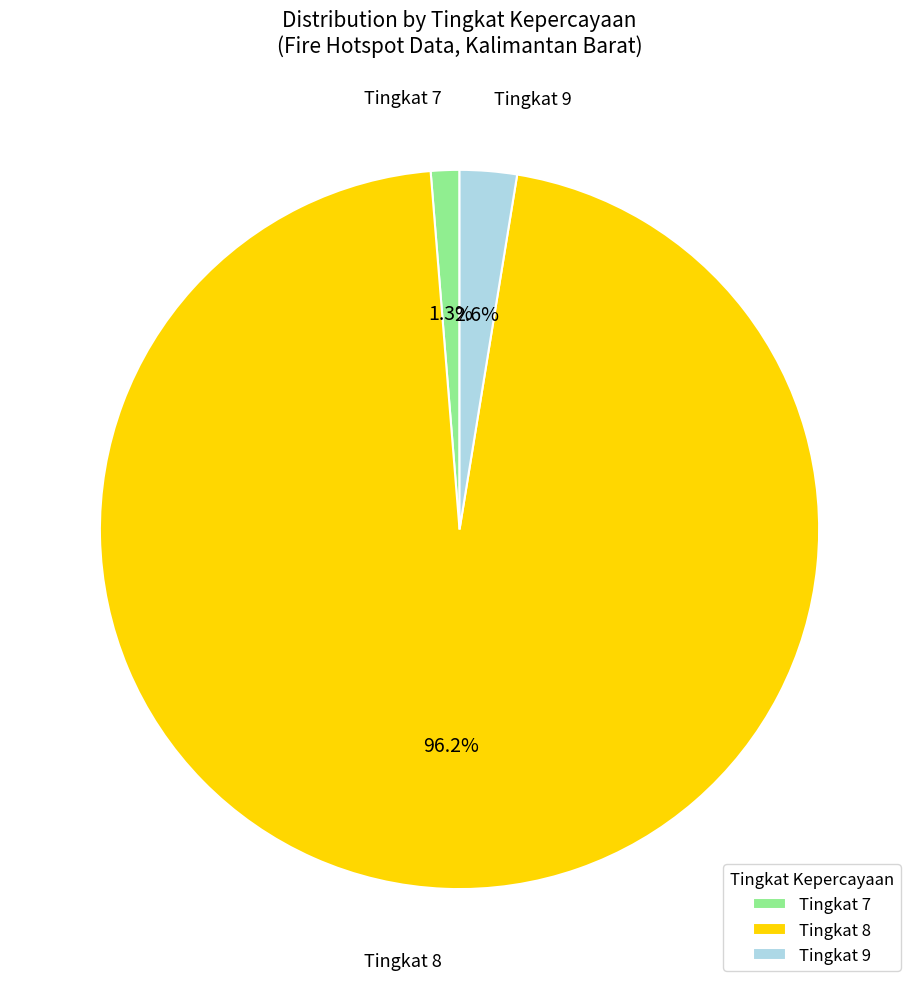

Which slice is the largest?

Tingkat 8